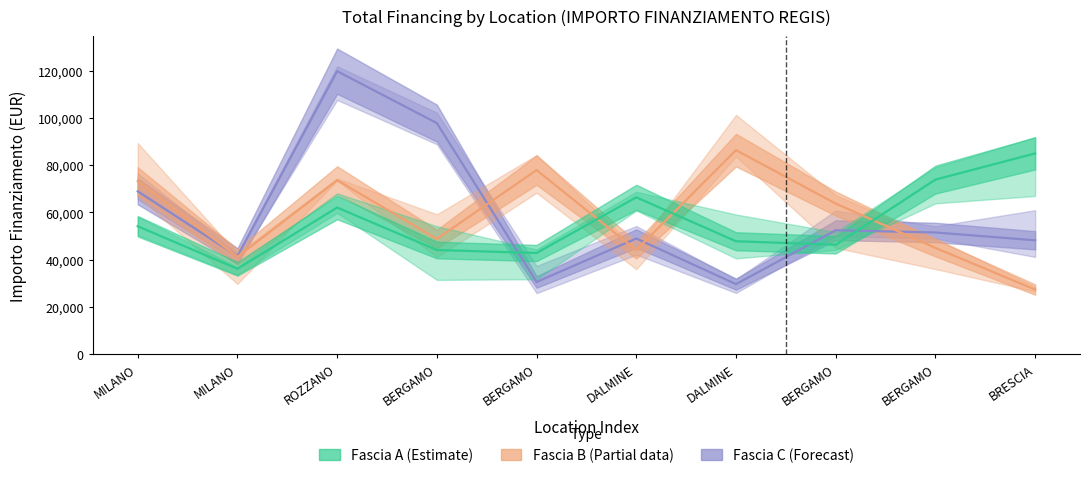

At which category is the sum across all series the highest?

ROZZANO